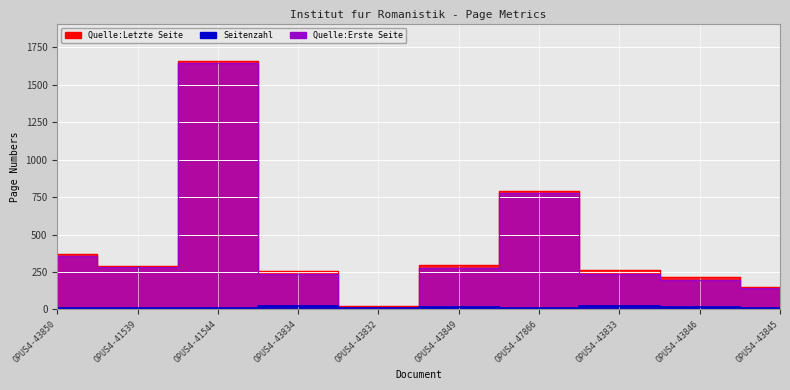

True or false: Seitenzahl and Quelle:Letzte Seite intersect in this chart.

False